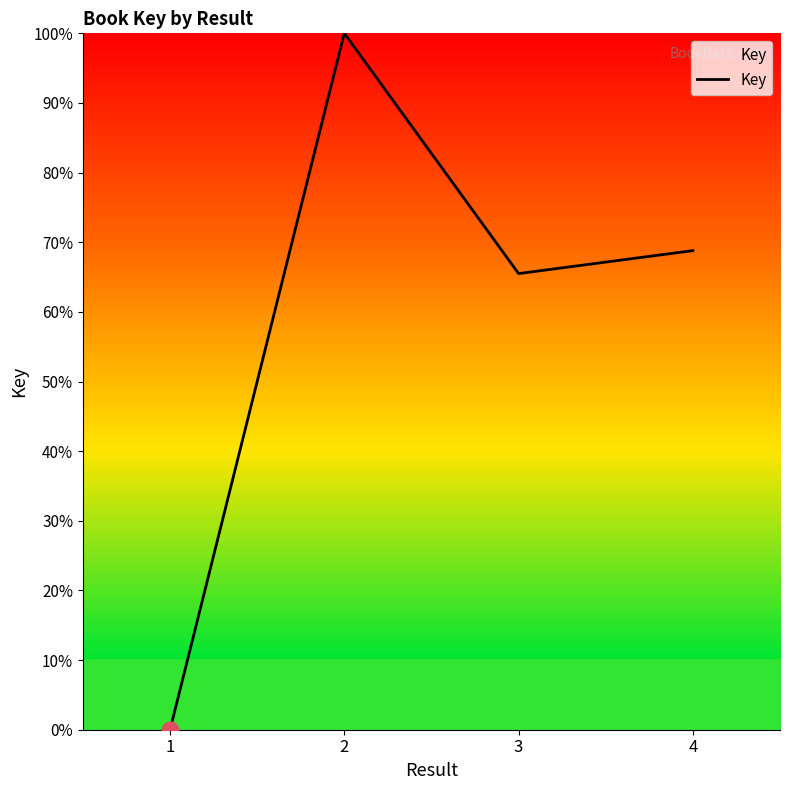

How many categories are shown in the chart?

4